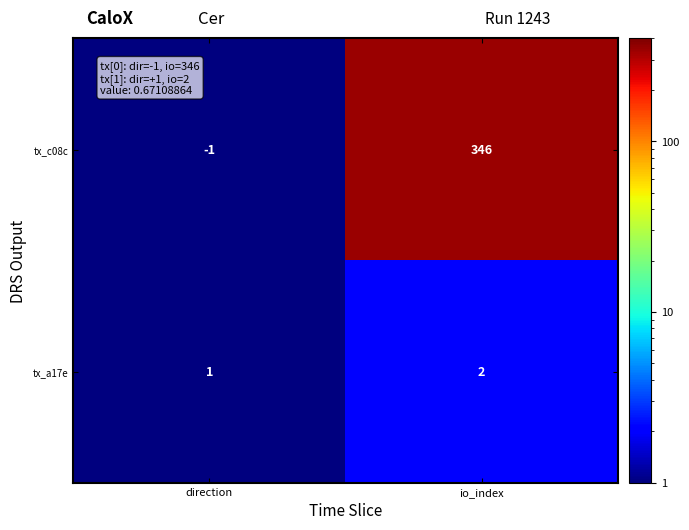

Which series changed the most between direction and io_index?

tx_c08c